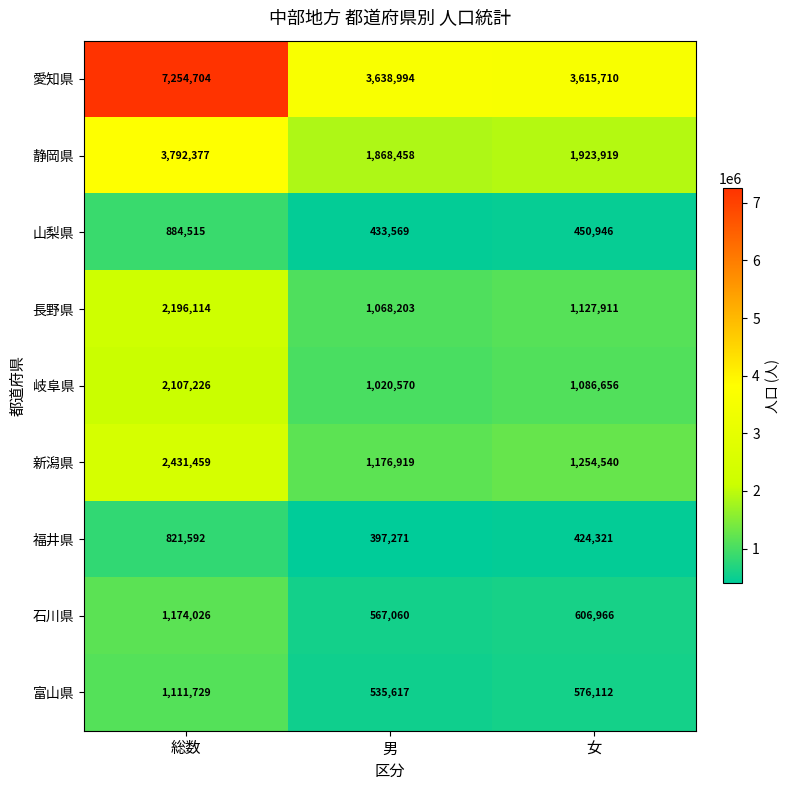

The 石川県 series shows 1986224 at 総数. True or false?

False